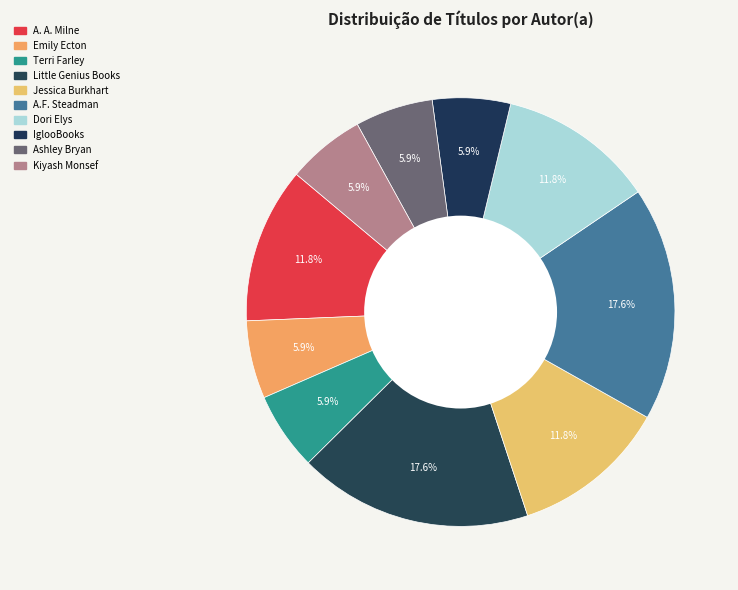

How many segments does this pie chart have?

10